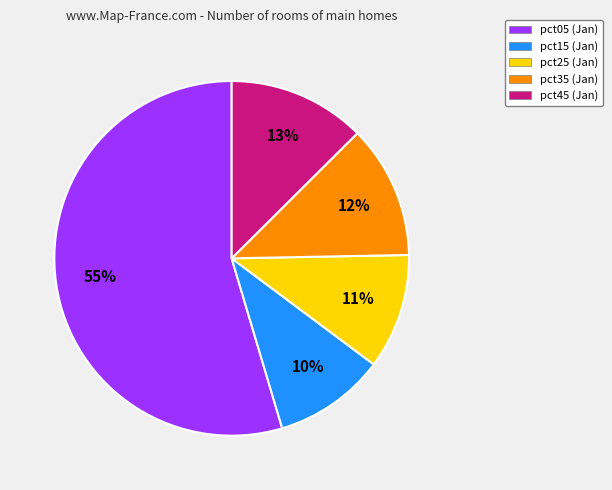

To the nearest percent, what is the combined percentage of pct35 (Jan) and pct15 (Jan)?

22%